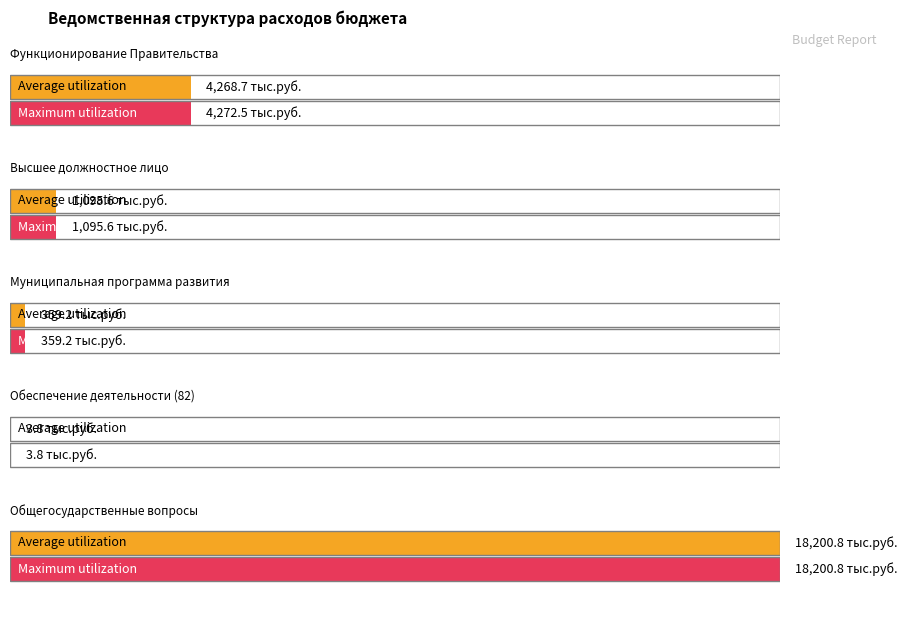

What value does the Average utilization series have at Обеспечение деятельности (82)?

3.8